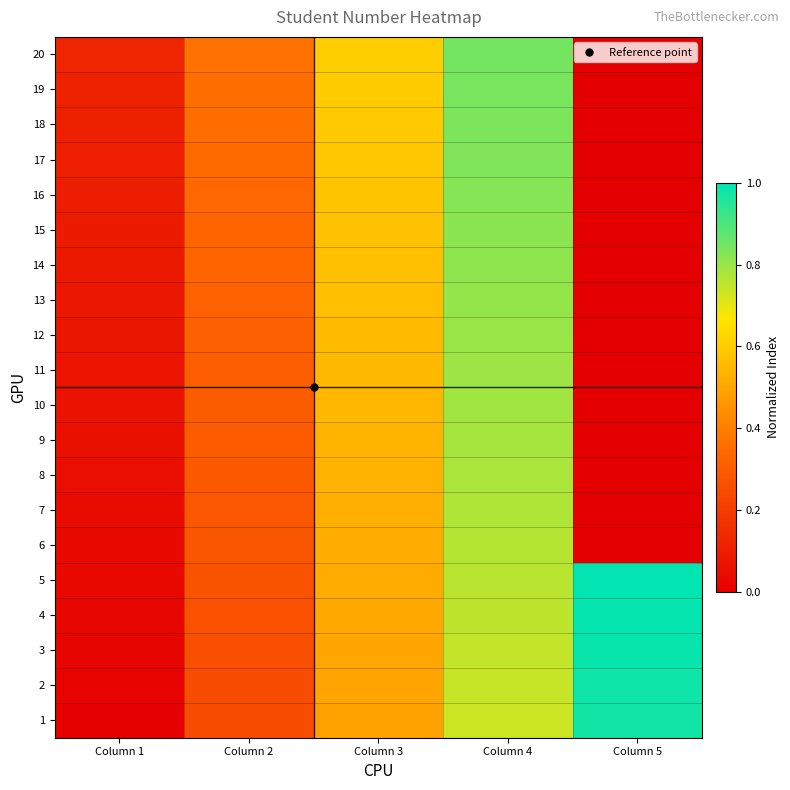

At which category does the chart reach its peak across all series?

Column 5